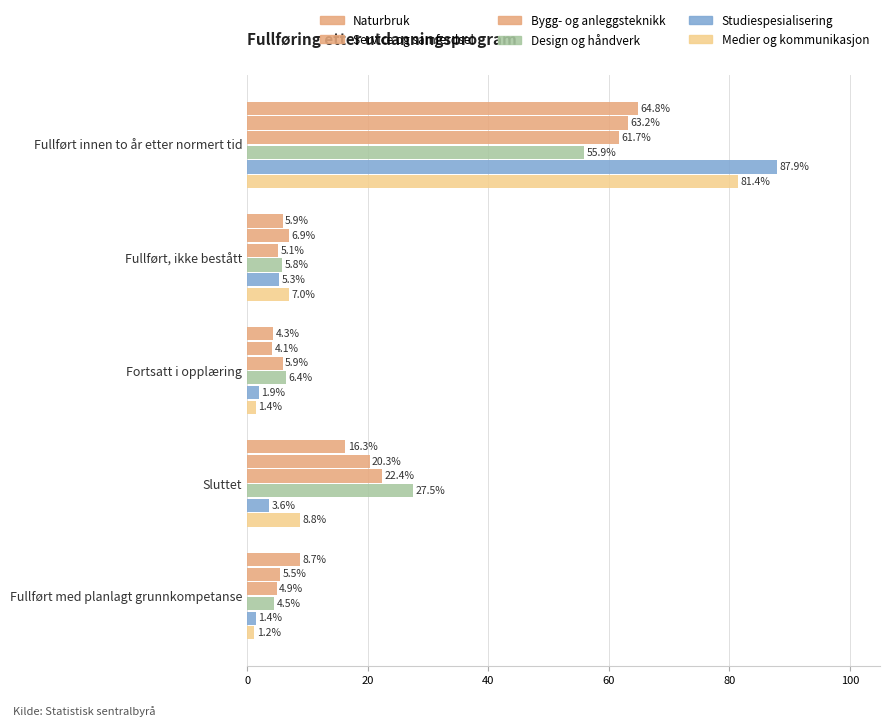

At how many categories does at least one series exceed 46?

1